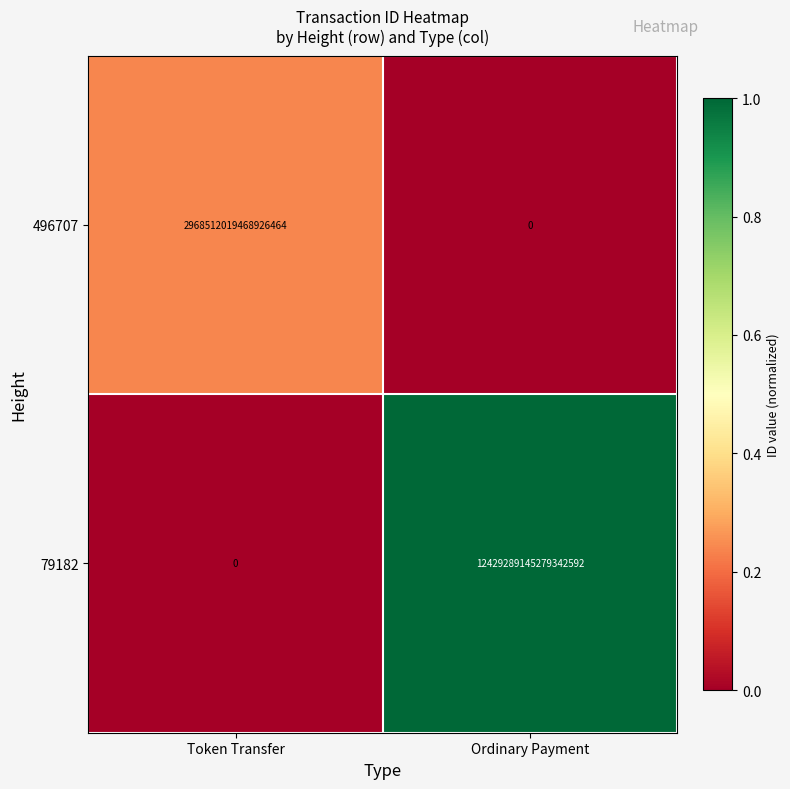

Which series has the largest range (max minus min)?

79182